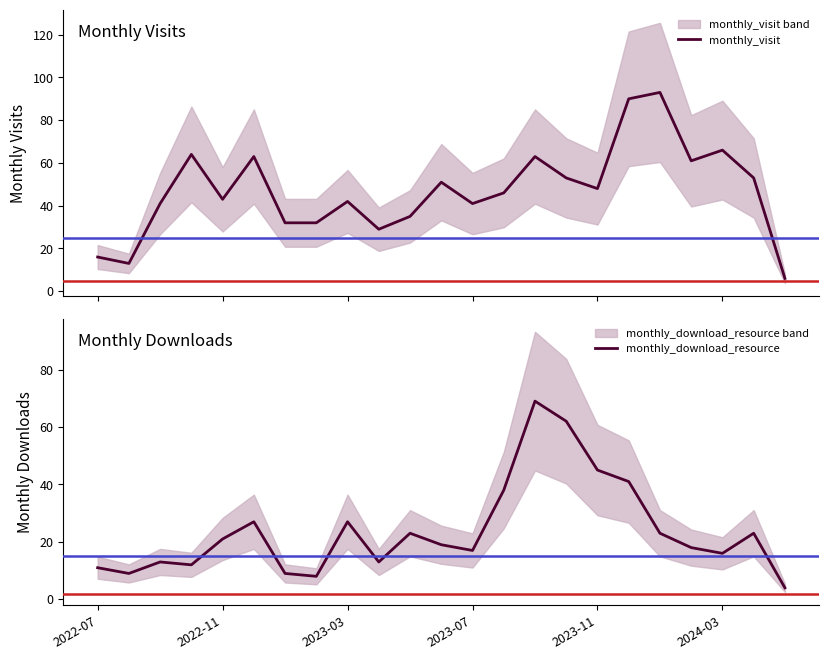

Is the value of monthly_visit at 13 greater than the value of monthly_download_resource at 13?

Yes